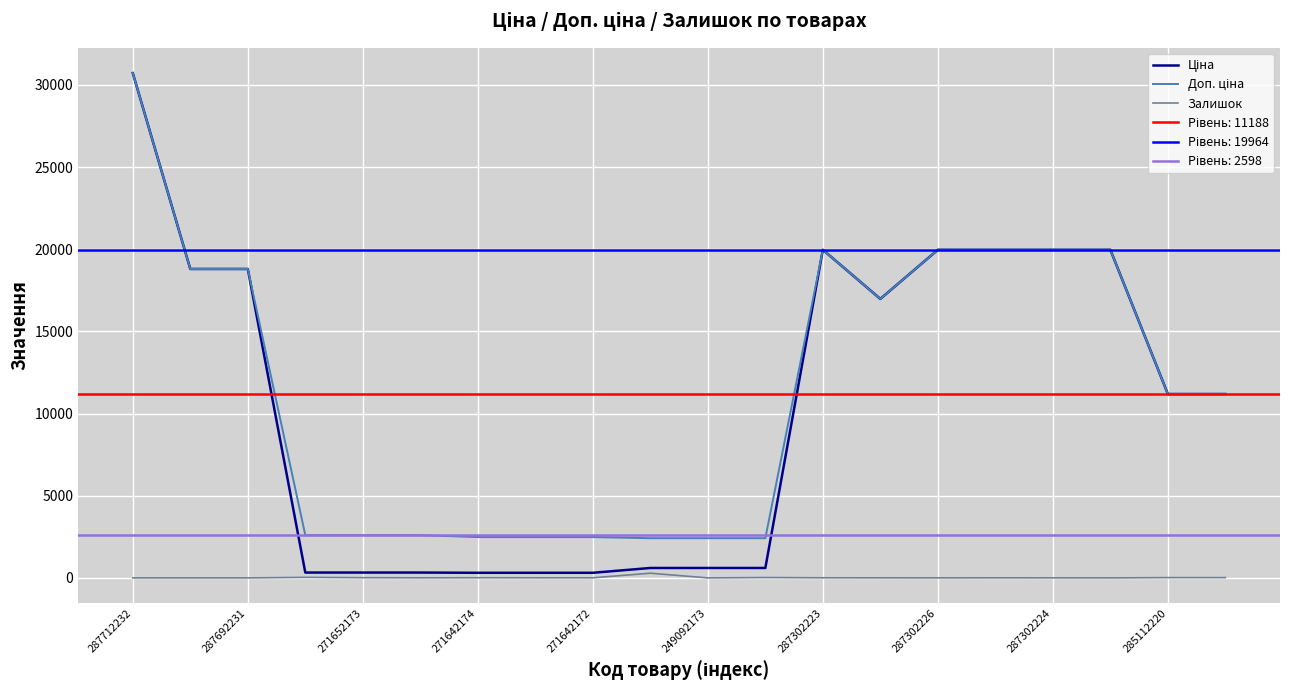

True or false: Ціна and Залишок cross at least once.

False